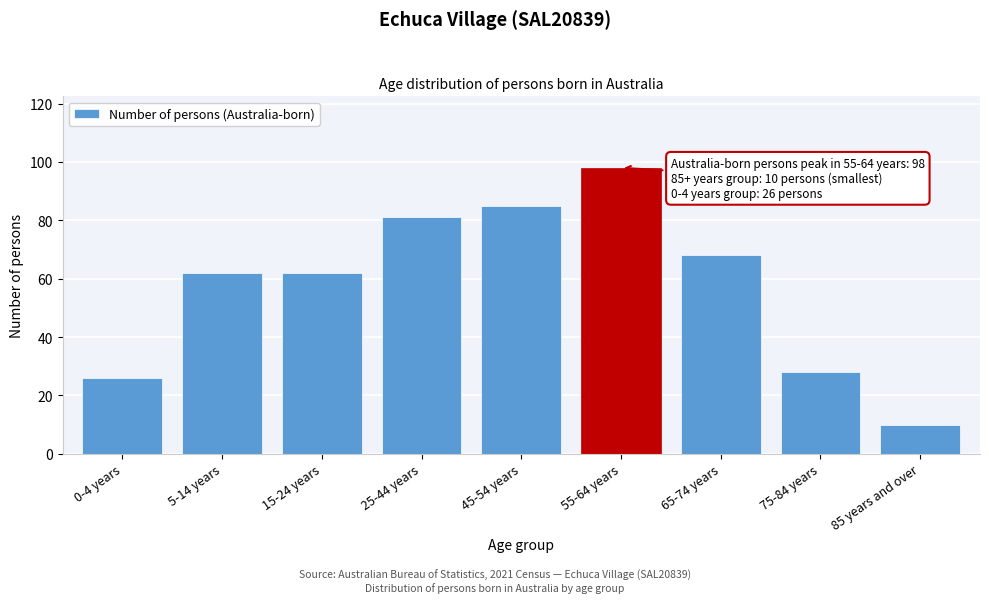

Reading left to right, list all the values displayed in this chart.

0-4 years=26	5-14 years=62	15-24 years=62	25-44 years=81	45-54 years=85	55-64 years=98	65-74 years=68	75-84 years=28	85 years and over=10